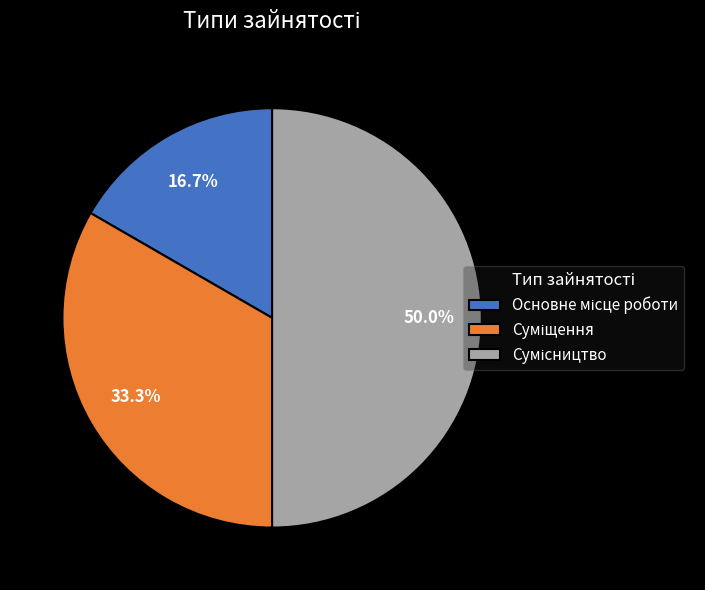

To the nearest percent, what is the difference between the largest and smallest slice percentages?

33%